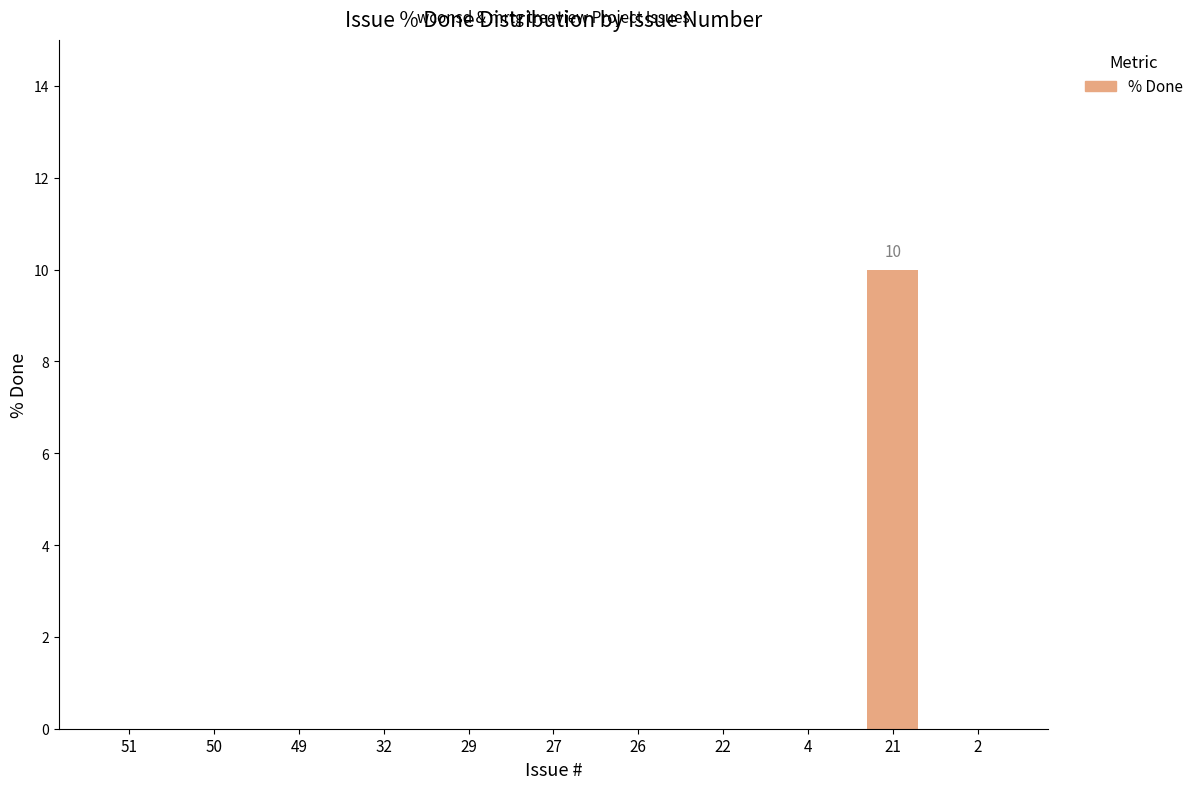

Between 50 and 21, which is larger?

21